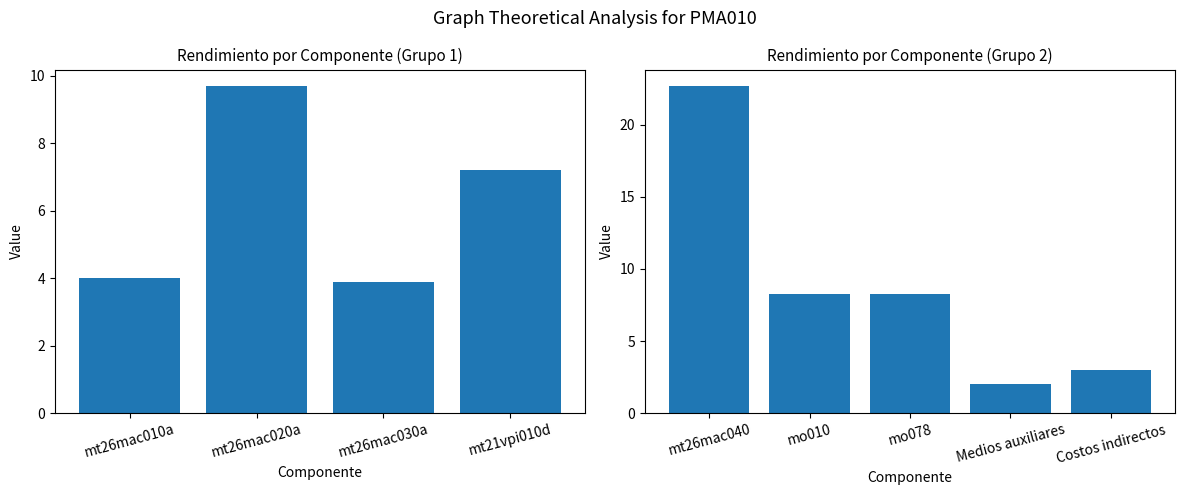

What is the maximum value shown in the chart?

22.7